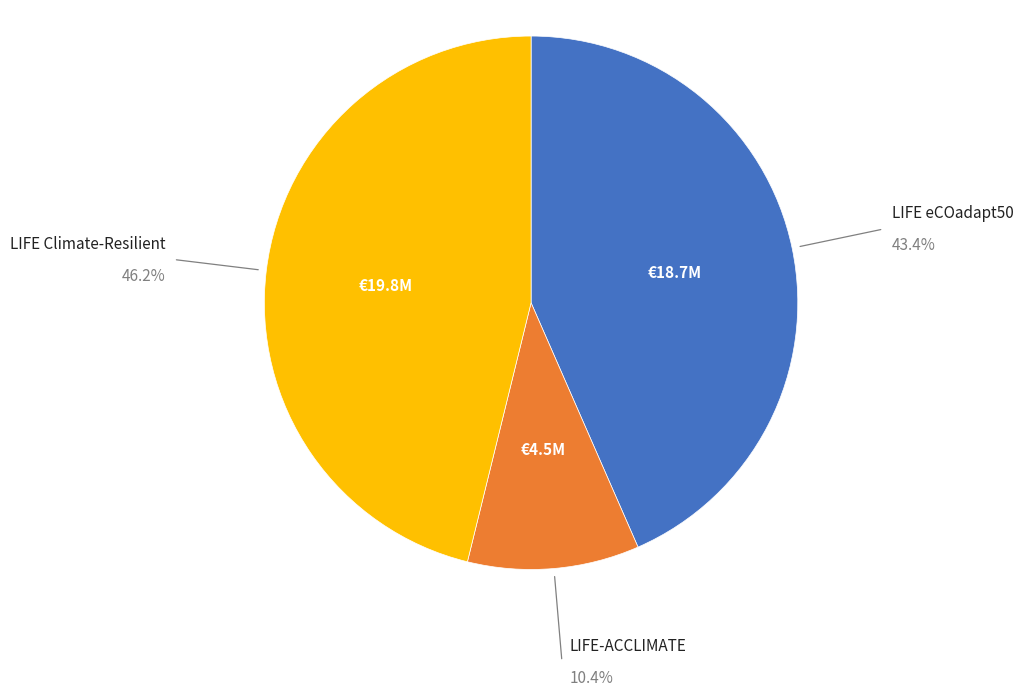

Is there any slice that represents more than half of the pie?

No